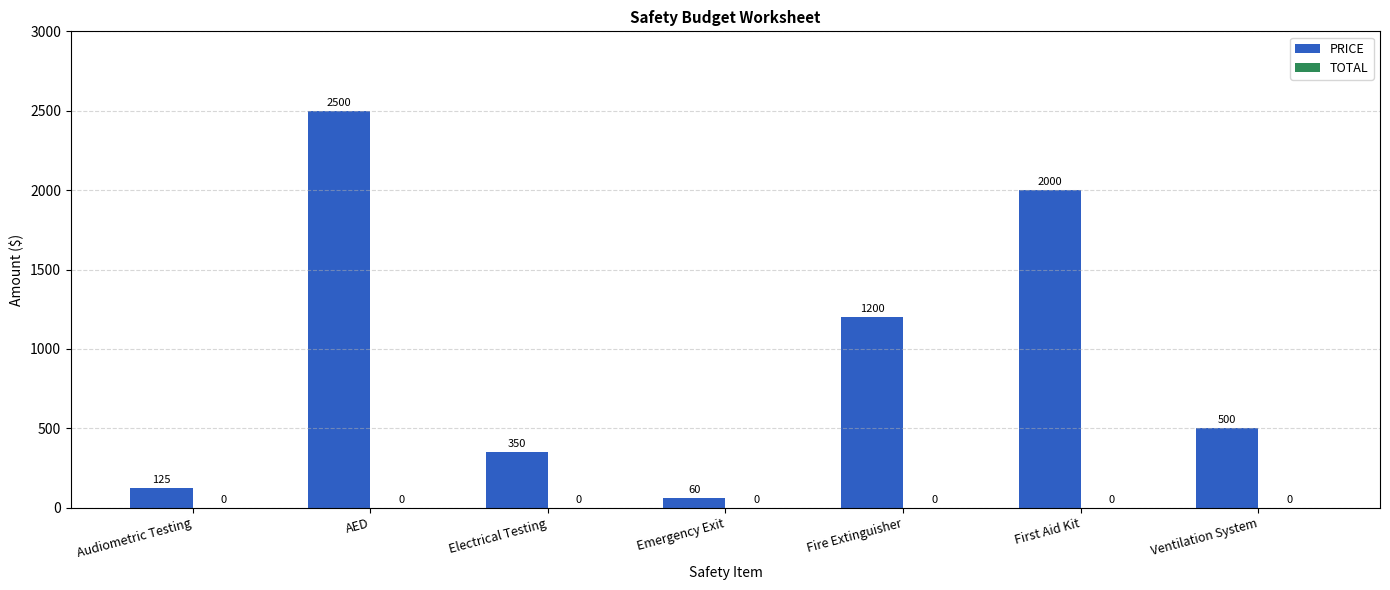

What is the difference between the second highest and minimum values?

1940